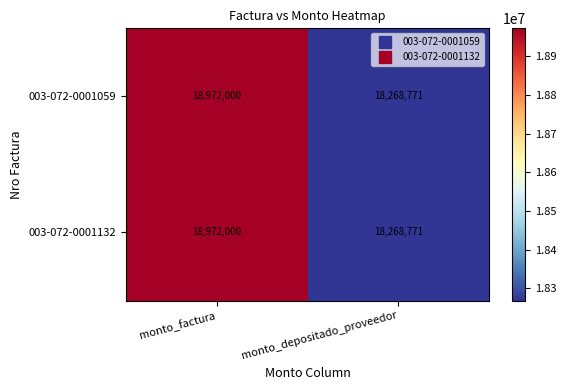

Where is 003-072-0001132 nearest to the value 18620385?

monto_depositado_proveedor